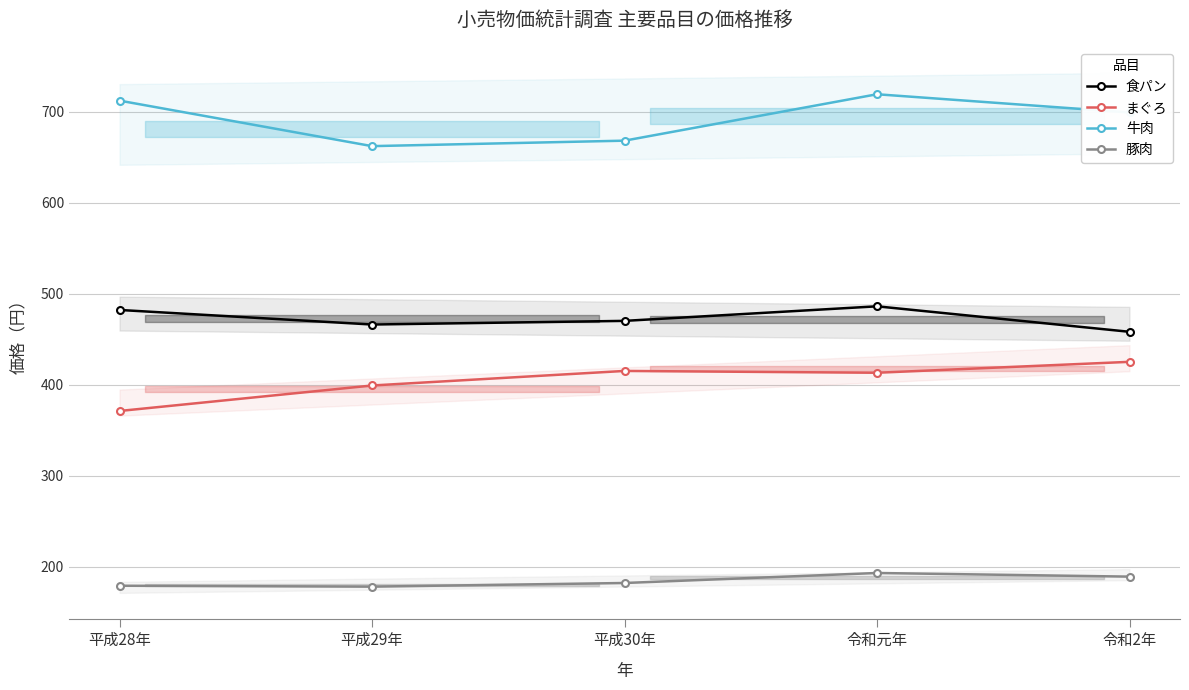

What position from the left is 平成29年?

2